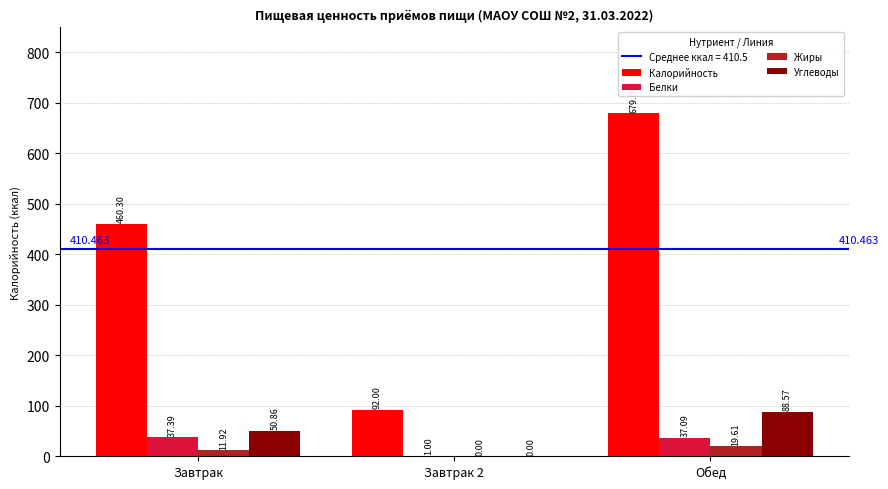

Which series has the largest total across all categories?

Калорийность